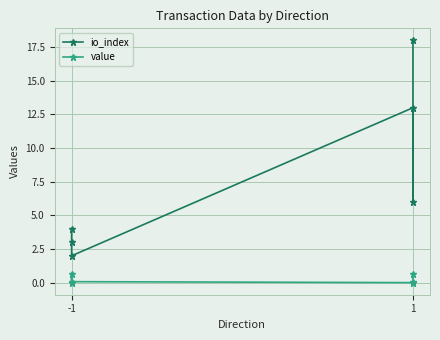

True or false: io_index and value intersect in this chart.

False